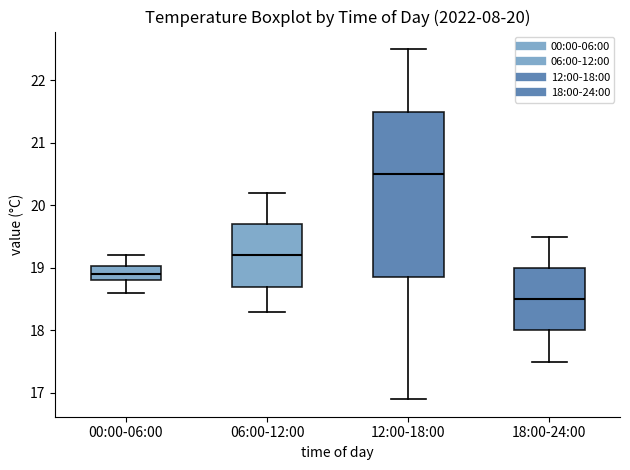

Comparing the boxes themselves (not the whiskers), which one is the tallest?

12:00-18:00